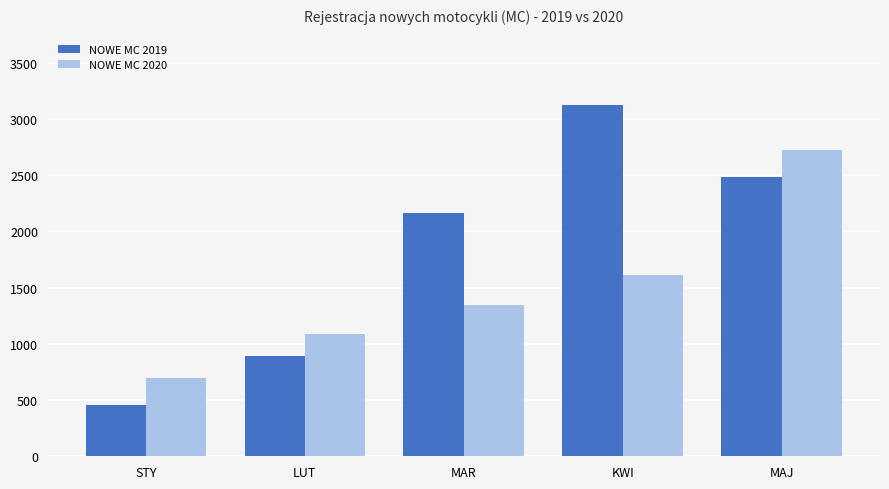

How many groups of bars are there?

5